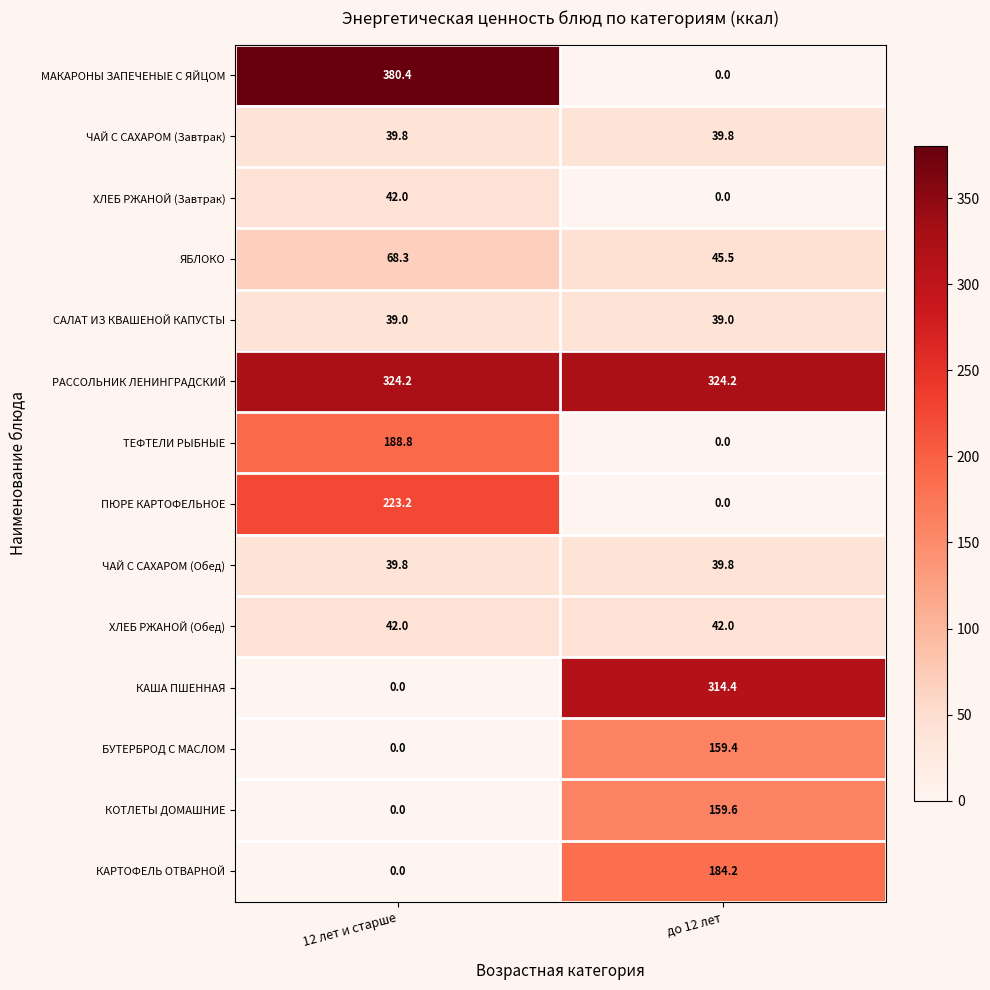

Which category has the highest value across all series?

12 лет и старше